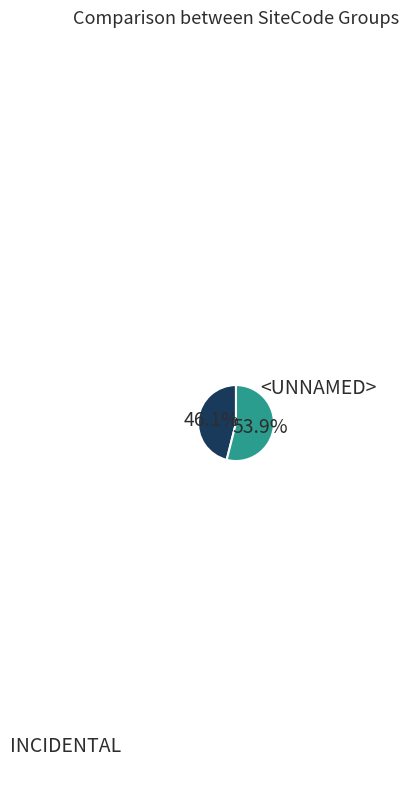

Does any single category account for the majority?

Yes